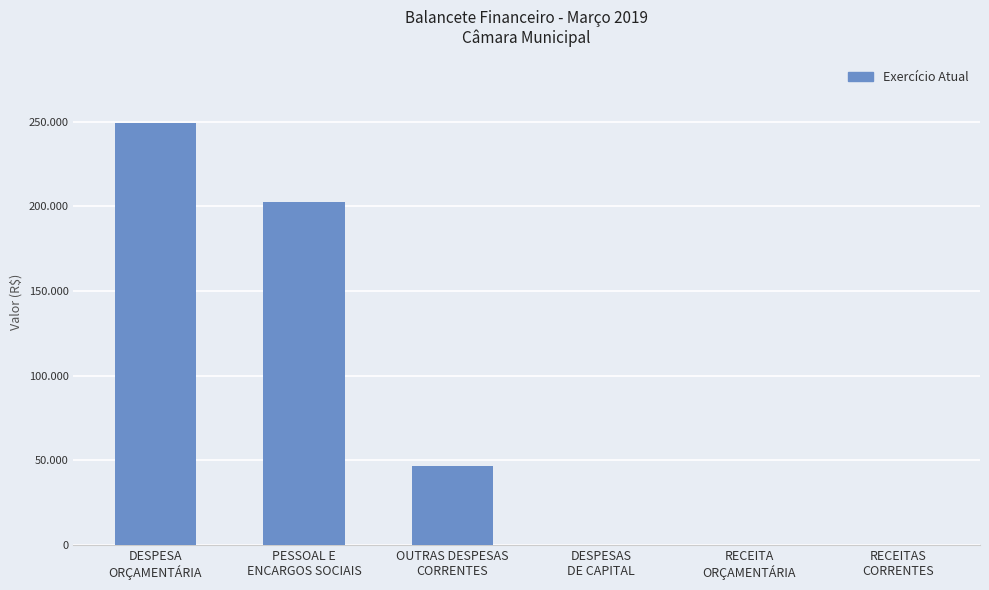

Which label corresponds to the smallest value in the chart?

DESPESAS
DE CAPITAL